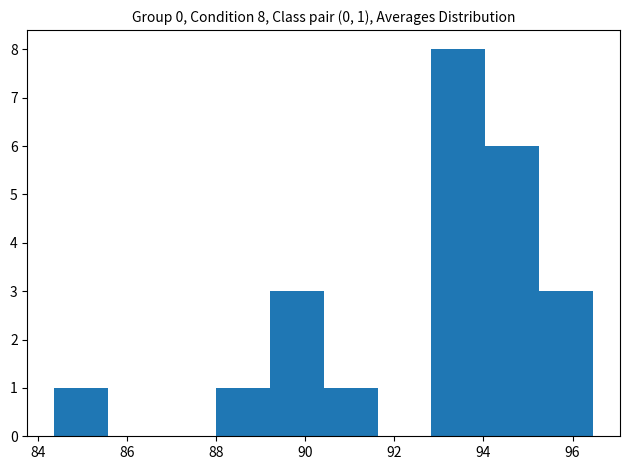

Over which range of the x-axis is the bar tallest?

92.8 to 94.0